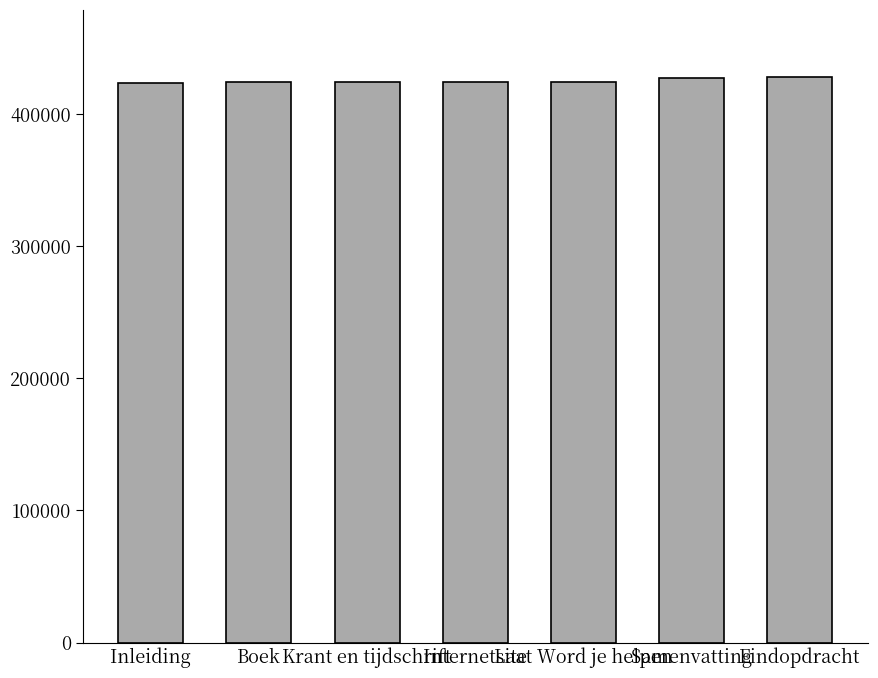

What is the maximum value shown in the chart?

427787